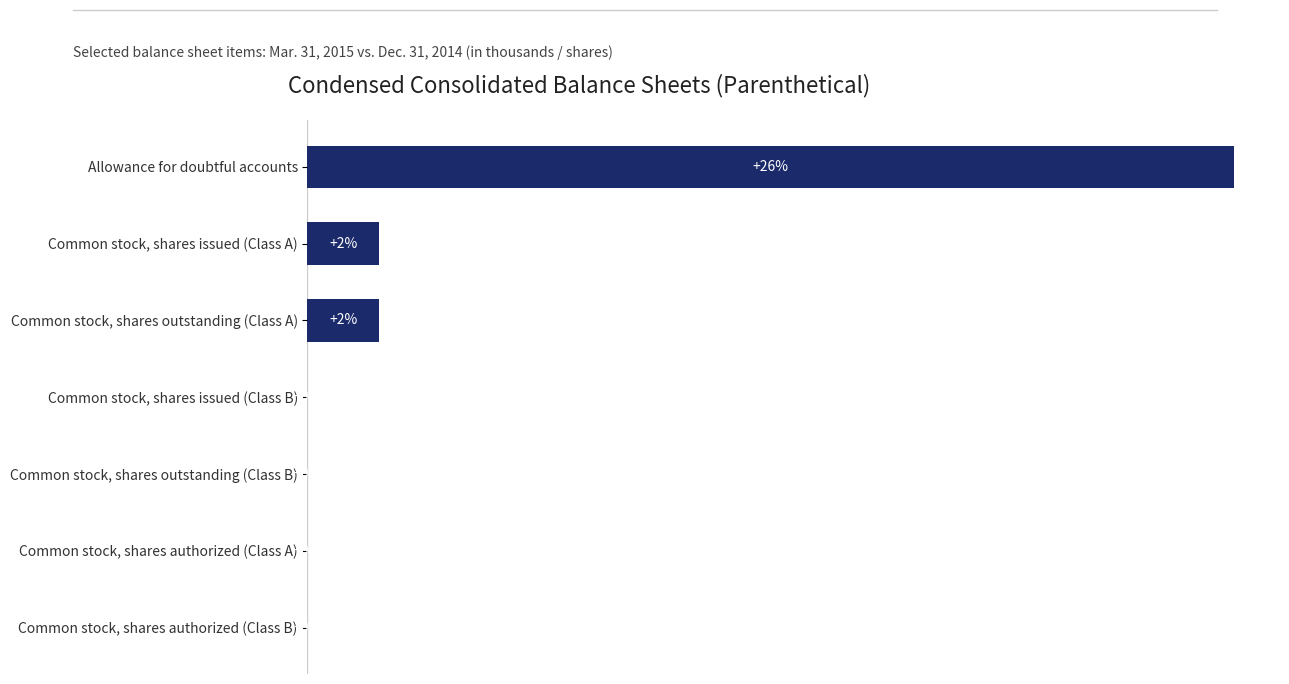

Between Allowance for doubtful accounts and Common stock, shares outstanding (Class A), which is larger?

Allowance for doubtful accounts